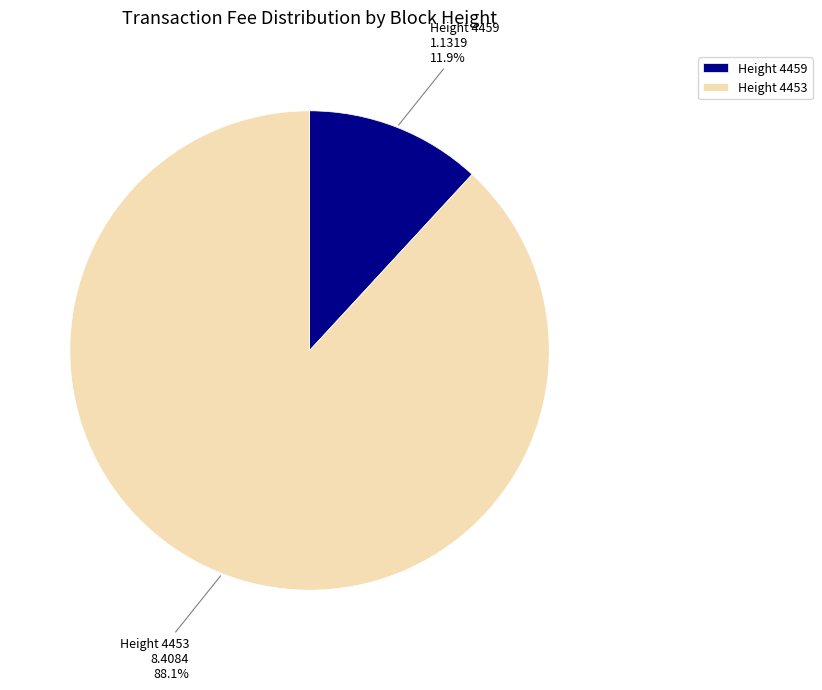

Rank the categories by value from highest to lowest.

Height 4453, Height 4459